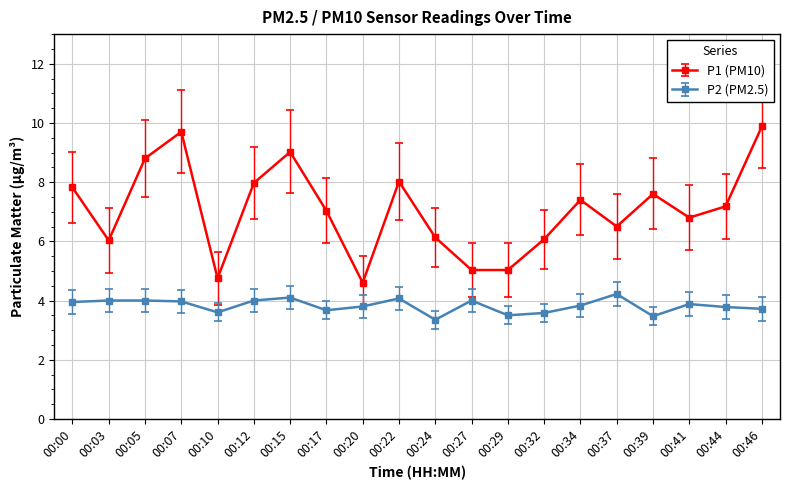

What is the highest value of the P1 (PM10) series?

9.9